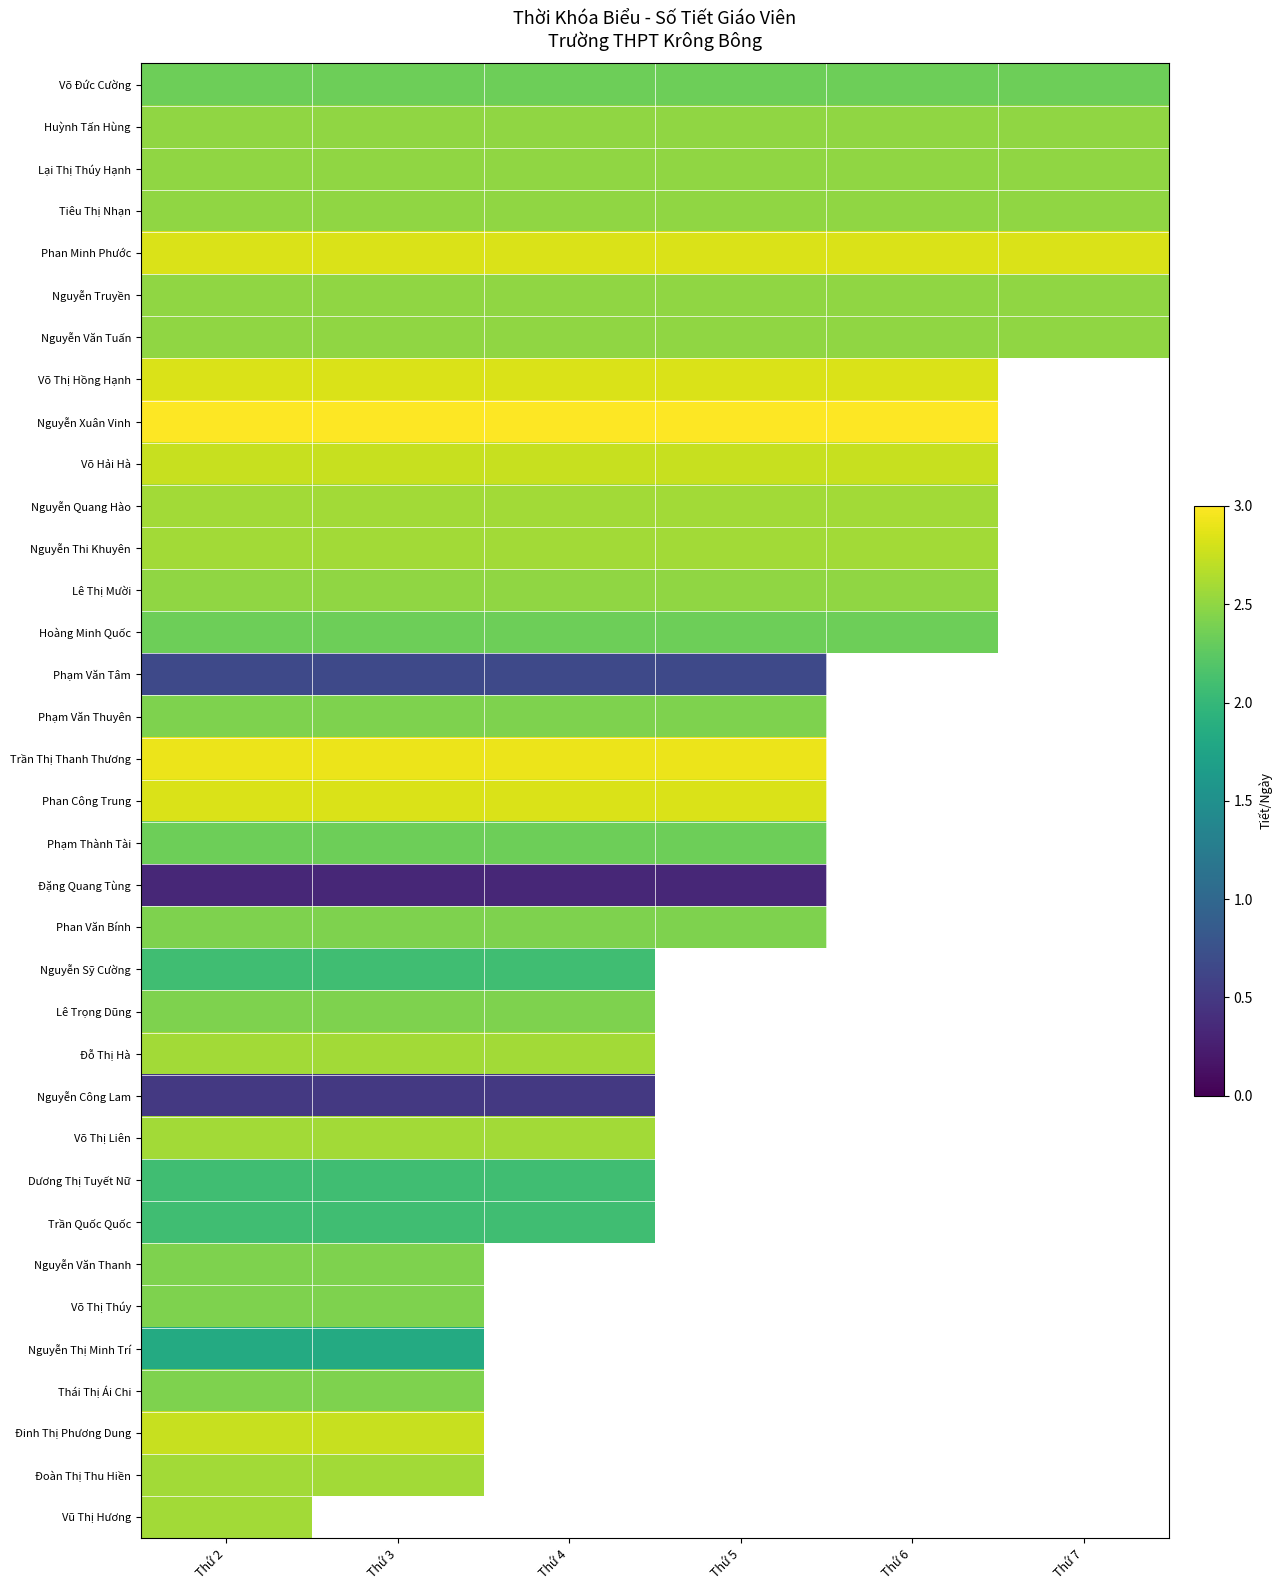

At which category is the sum across all series the highest?

Thứ 2